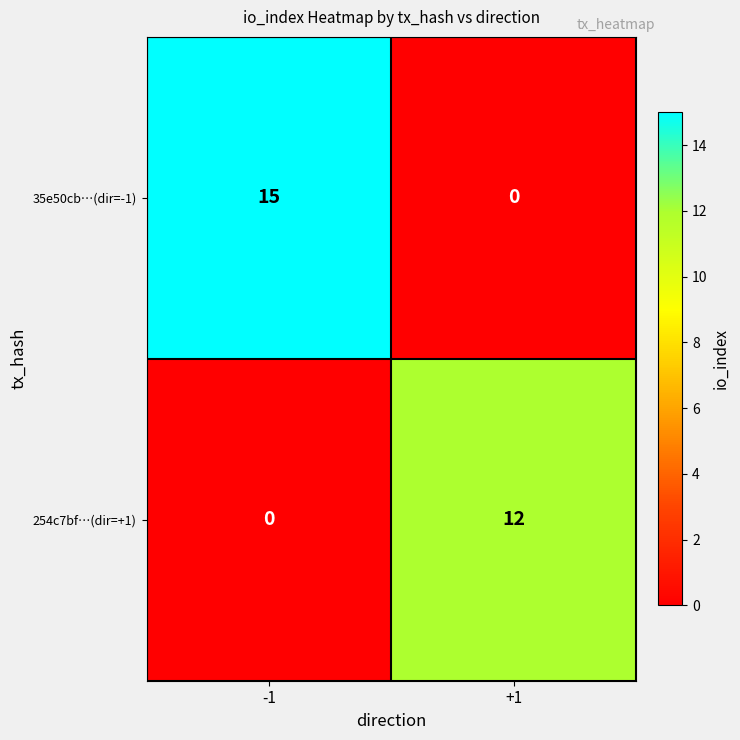

Which series has the largest total across all categories?

35e50cb…(dir=-1)